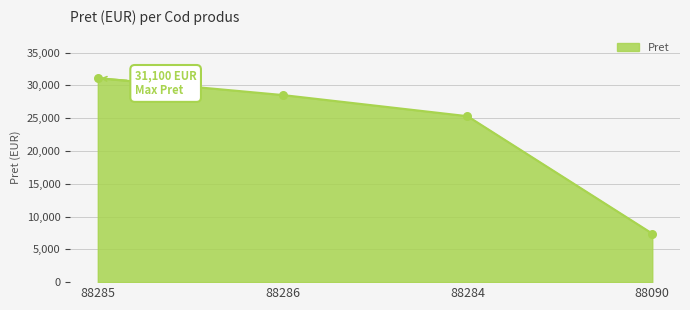

Approximately how many times larger is the value at 88286 compared to 88284?

1.1